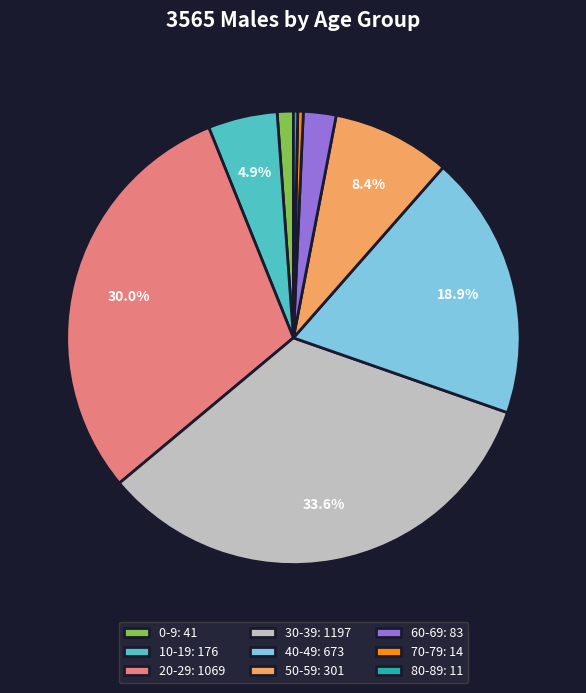

To the nearest percent, what is the difference between the largest and smallest slice percentages?

33%